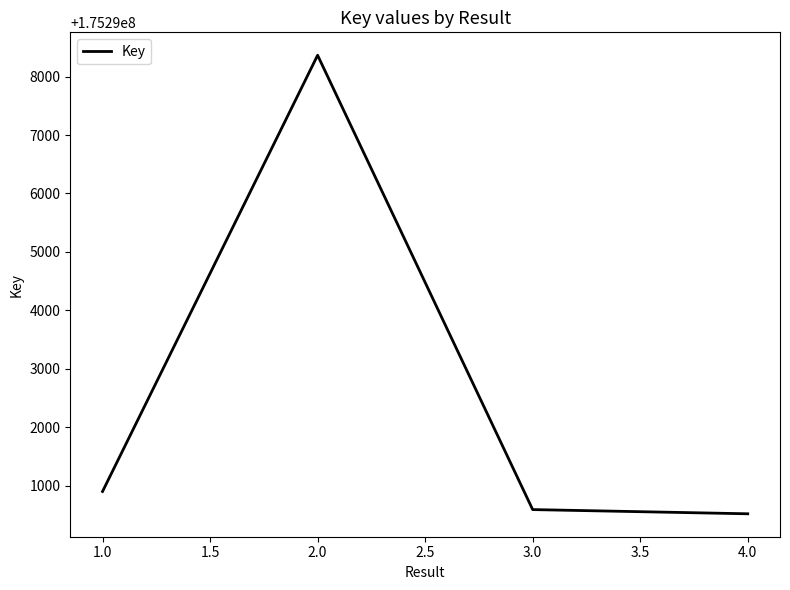

Rank the categories by value from highest to lowest.

2.0, 1.0, 3.0, 4.0